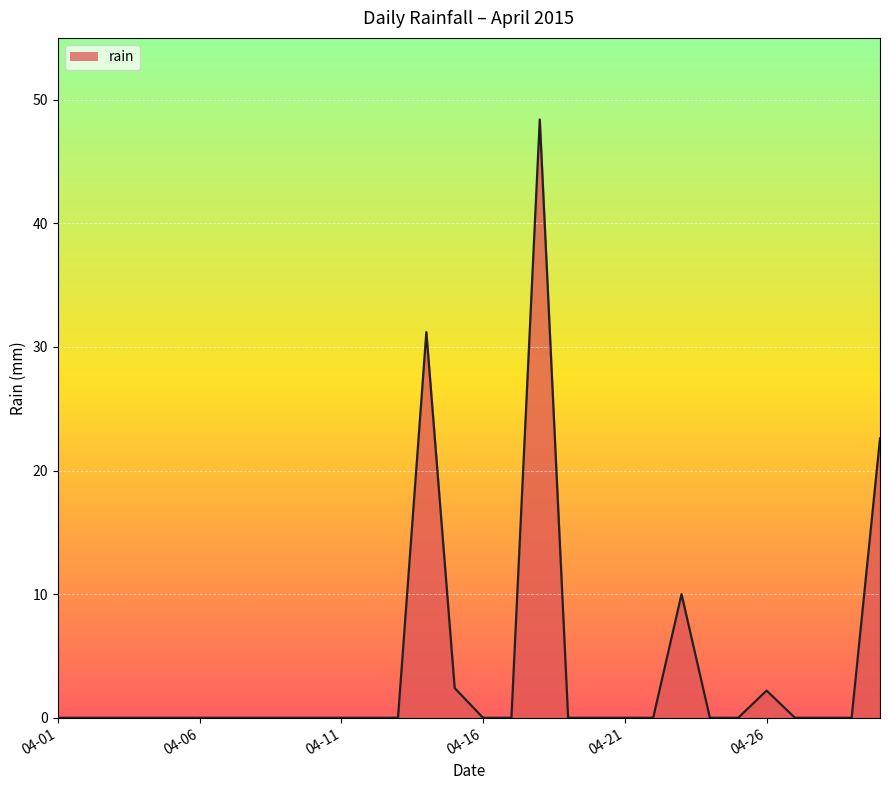

How many lines are shown in the chart?

1